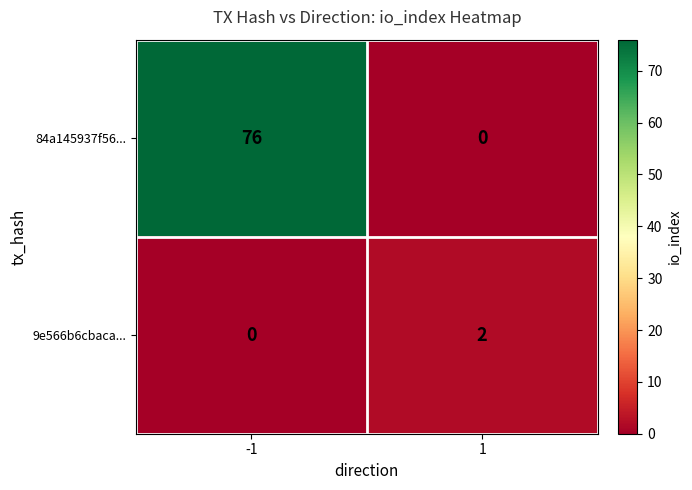

List the series in order of their peak value, lowest first.

9e566b6cbaca..., 84a145937f56...